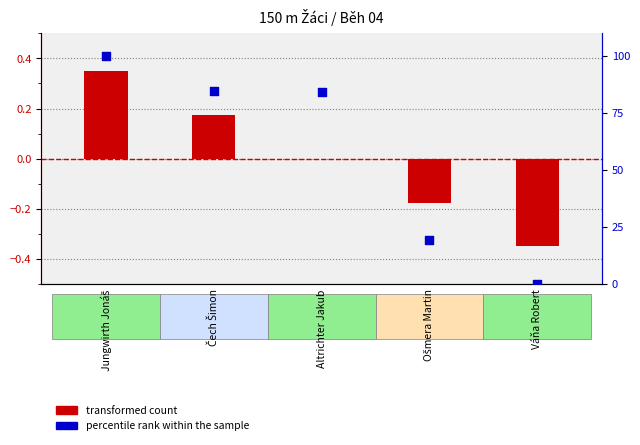

At which category is the sum across all series the highest?

Jungwirth Jonáš